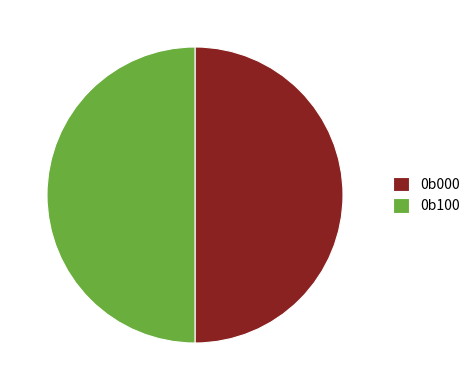

Is the sum of 0b100 and 0b000 greater than half?

Yes